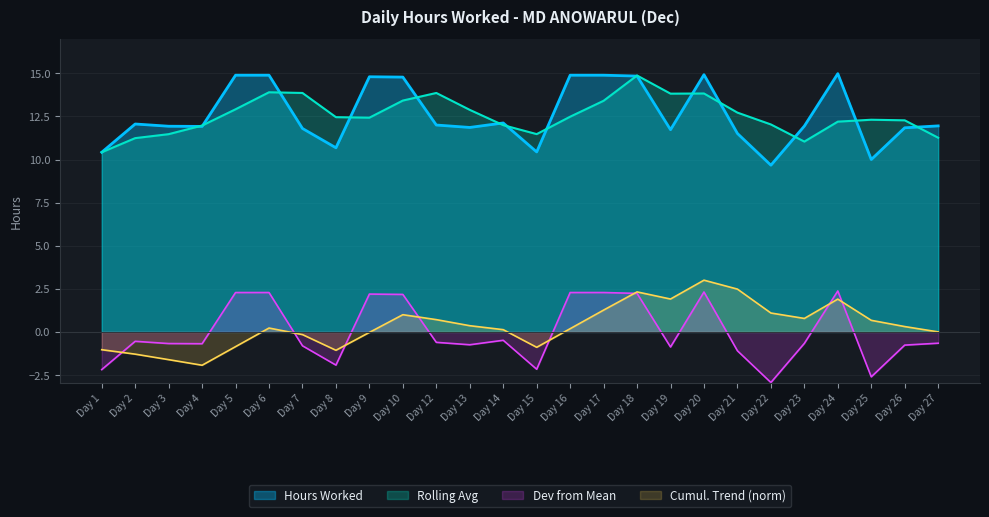

Is it true that Rolling Avg equals 4.4 at Day 24?

False